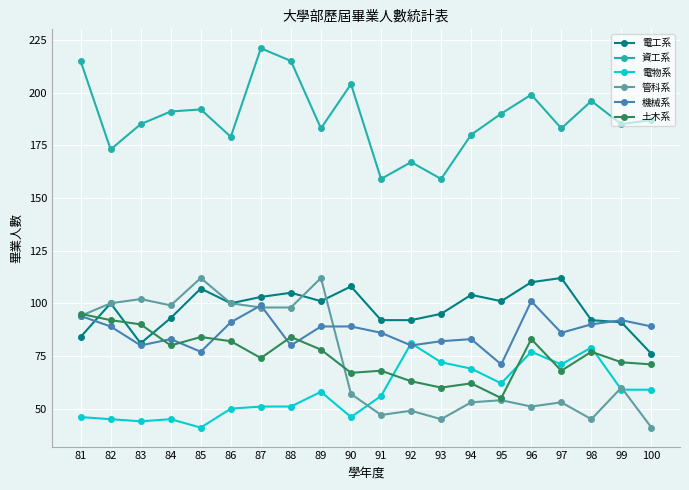

How many series are shown in this chart?

6